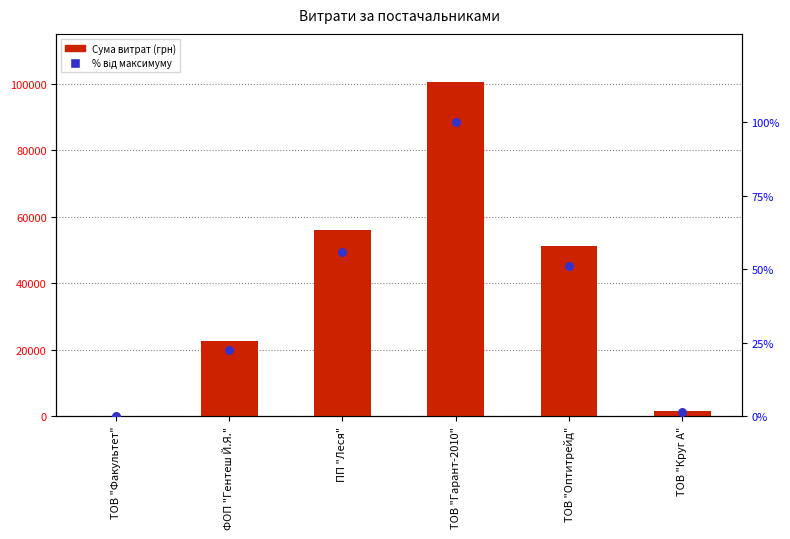

Is the value of Відсоток від максимуму at ТОВ "Факультет" greater than the value of Сума витрат (грн) at ТОВ "Гарант-2010"?

No